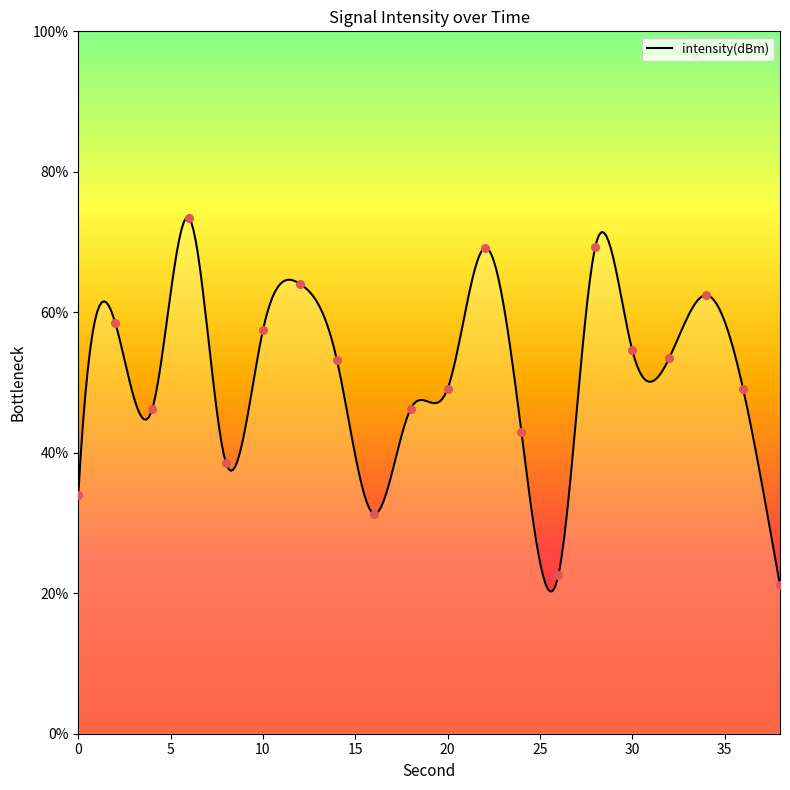

What is the ratio of the value at 6 to the value at 12?

1.1